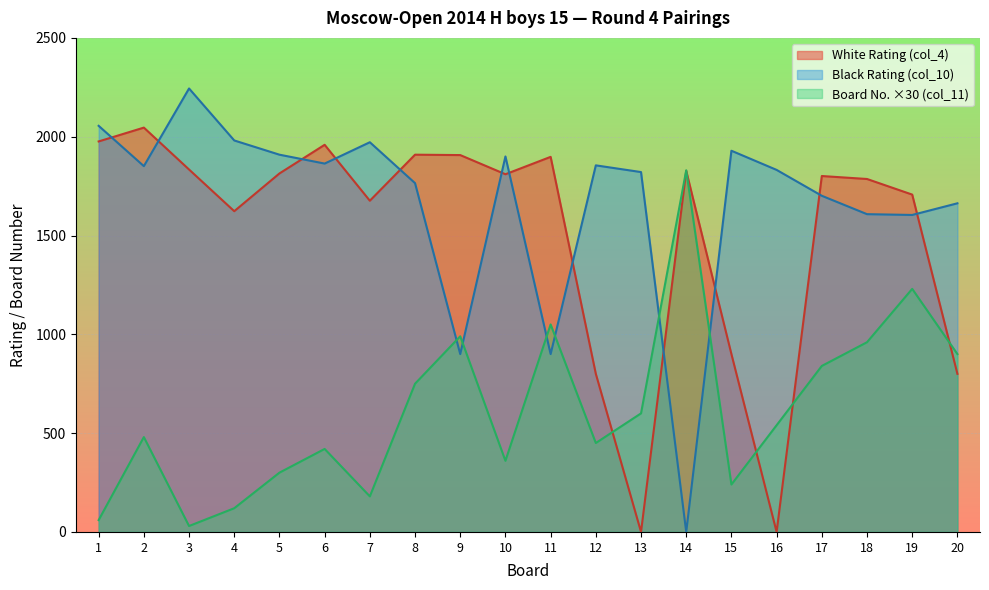

Which series has the widest spread of values?

Black Rating (col_10)